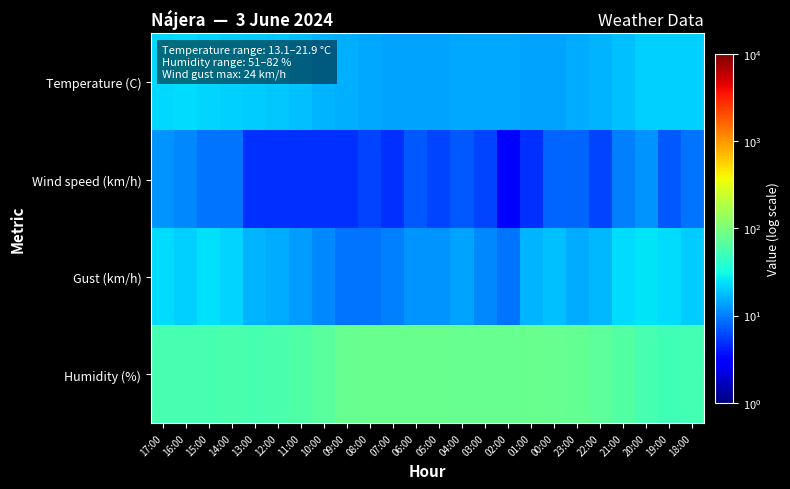

Which has a higher value, 08:00 or 16:00?

16:00